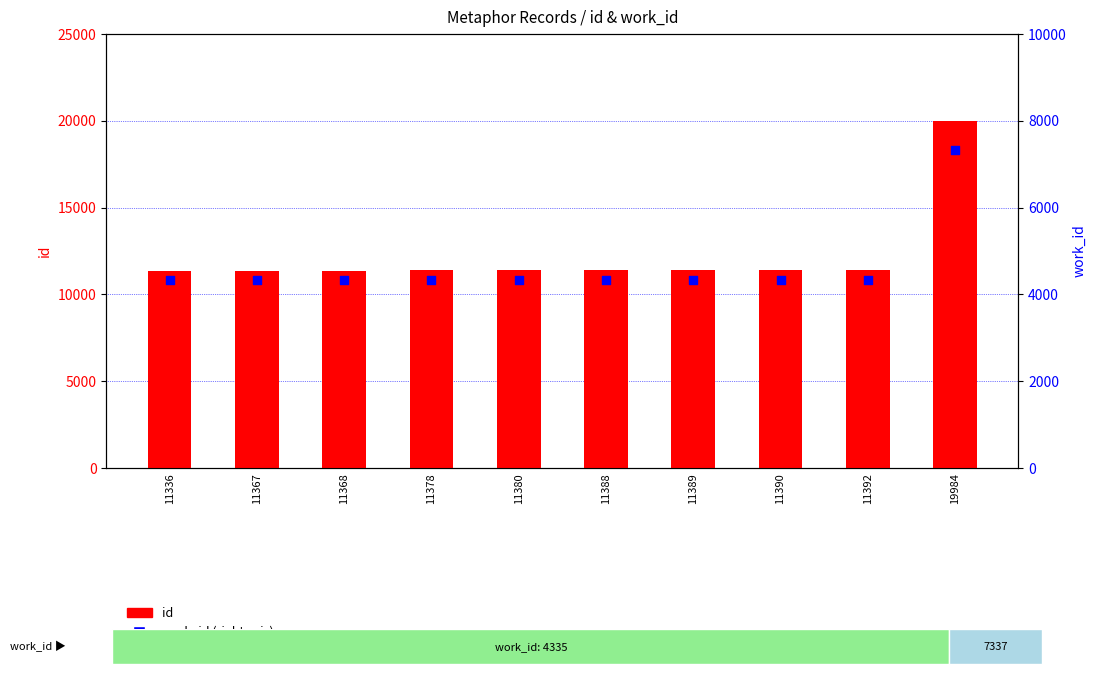

What is the total value across all series at 11367?

15702